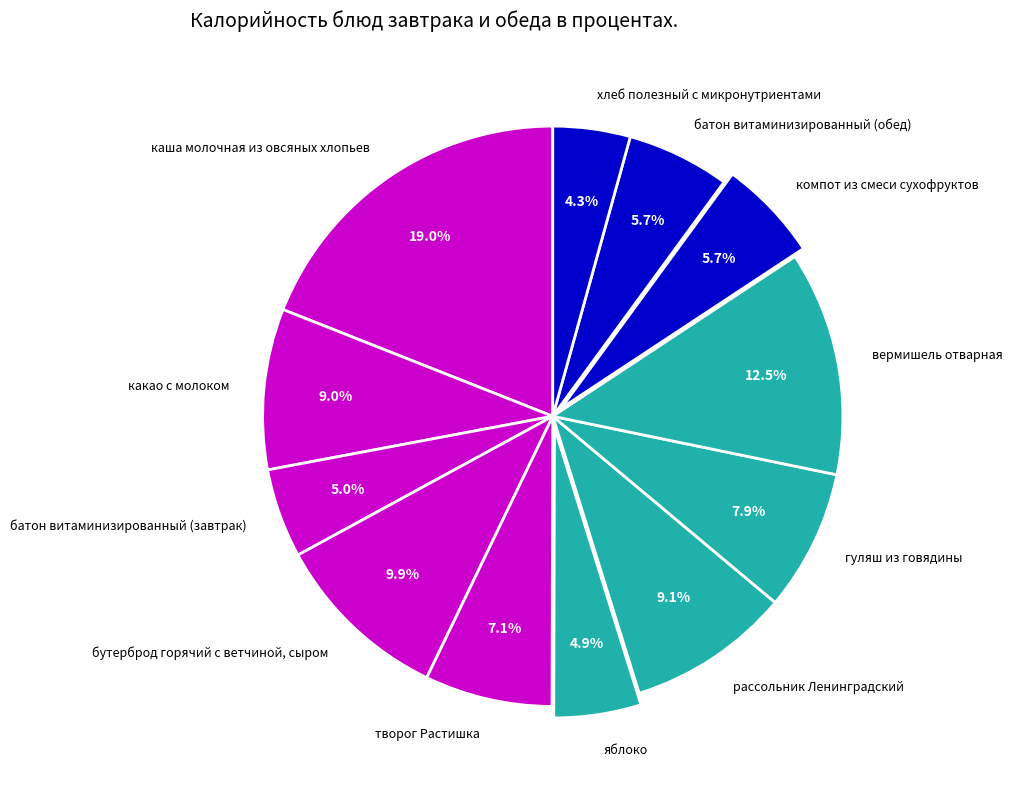

To the nearest percent, what portion does компот из смеси сухофруктов represent?

6%